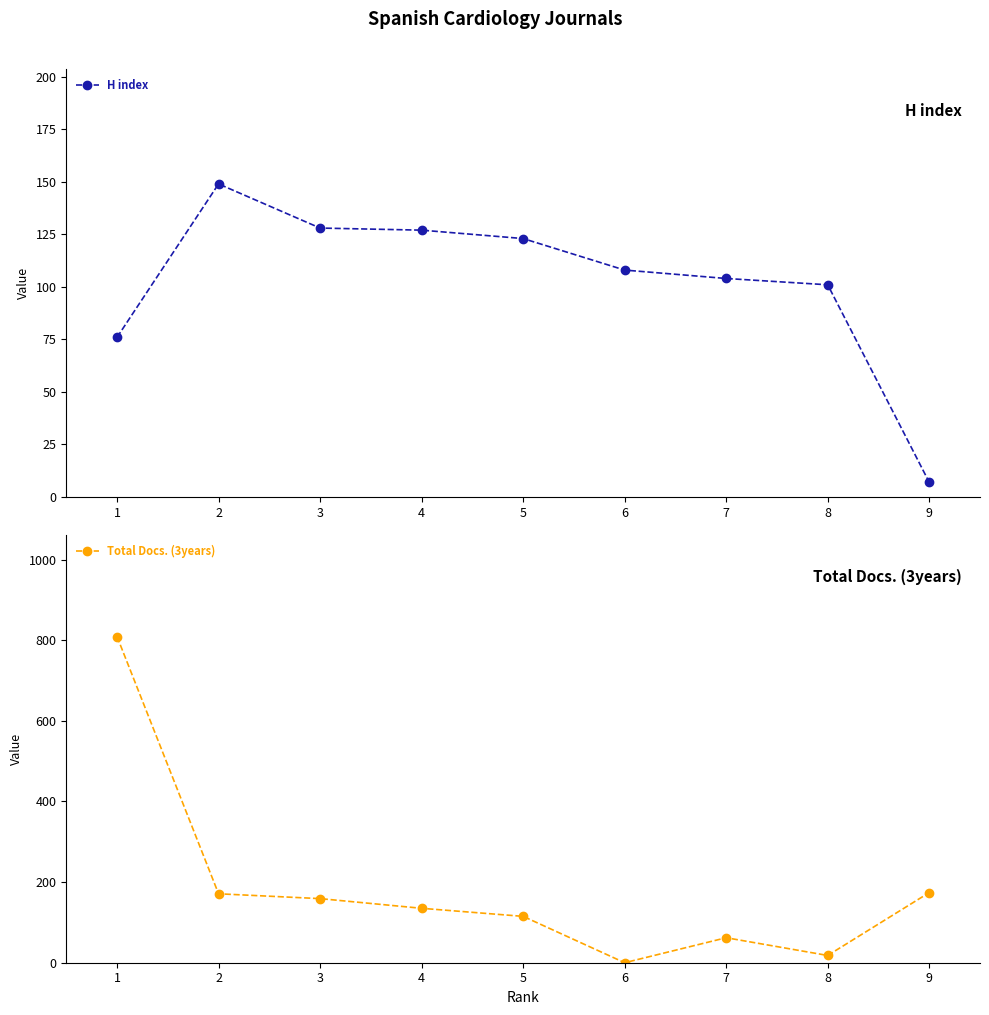

In Total Docs. (3years), how many points are lower than both neighbors (excluding endpoints)?

2